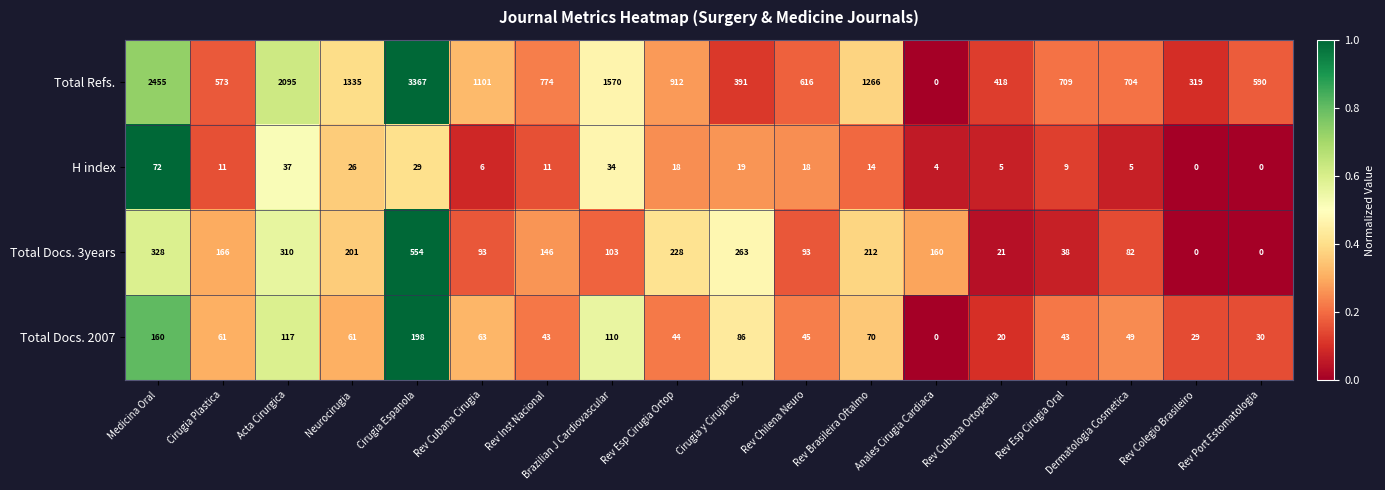

What value does the Total Docs. 2007 series have at Rev Colegio Brasileiro, to the nearest 5?

30